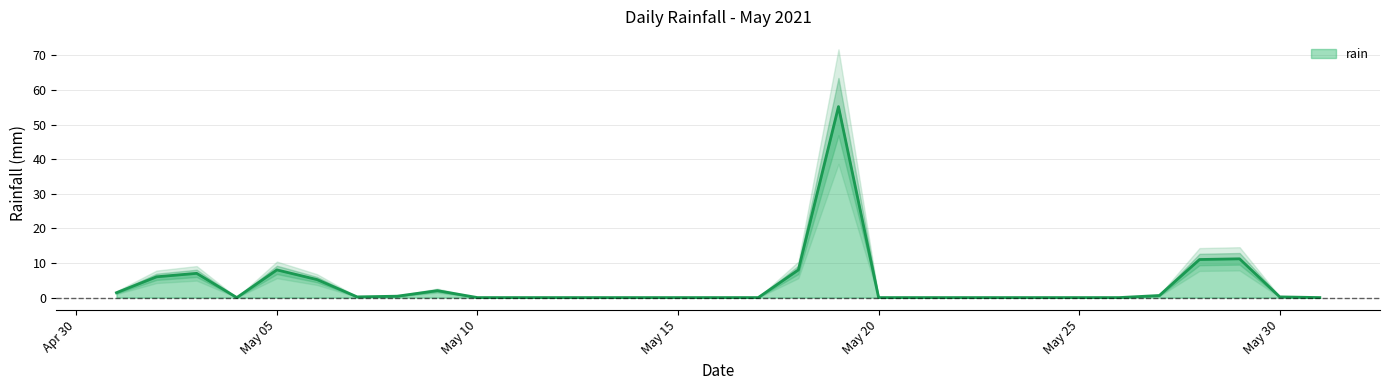

The value of rain at May 05 is 14.2. True or false?

False